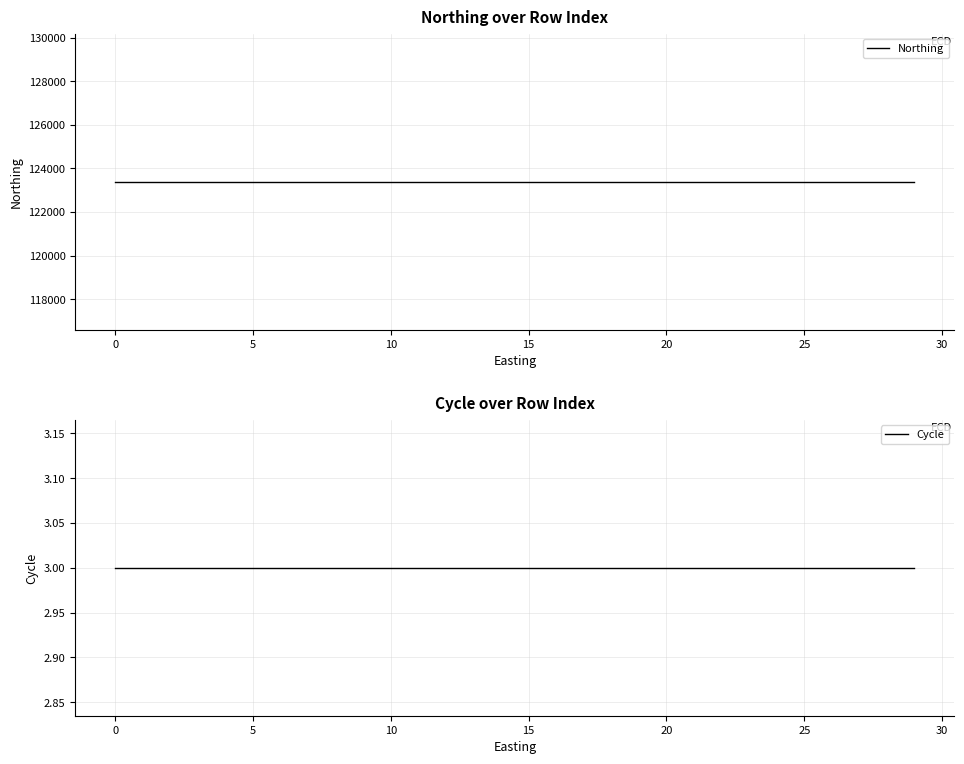

True or false: Cycle and Northing cross at least once.

False